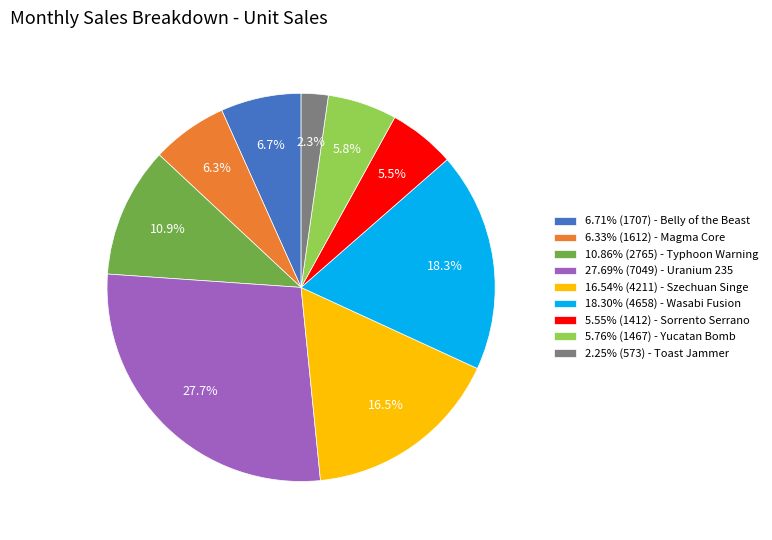

What percentage is NOT represented by 27.69% (7049) - Uranium 235?

72.3%